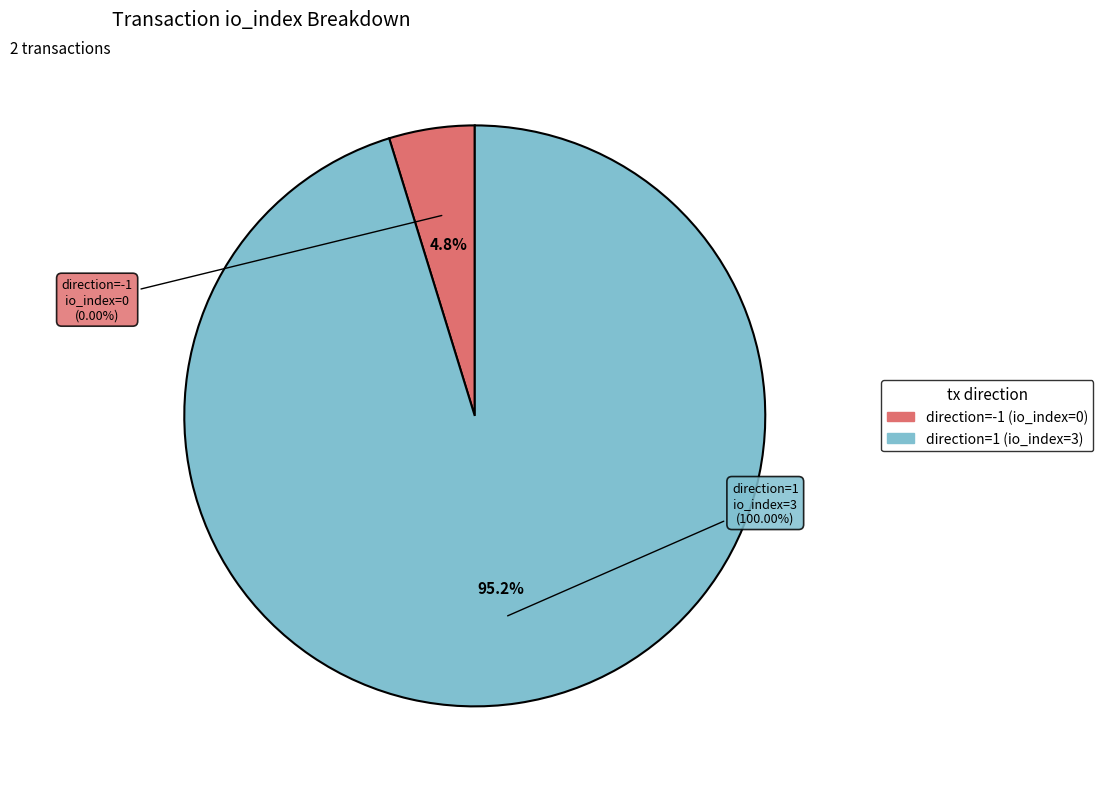

Which slice is the largest?

direction=1 (io_index=3)